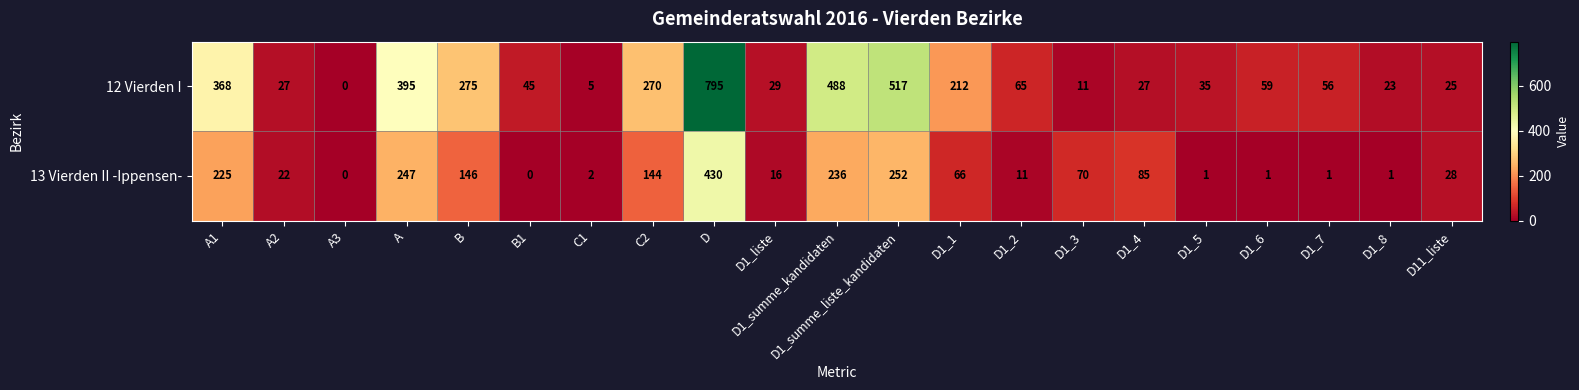

What is the difference between the highest and lowest values at B1?

45